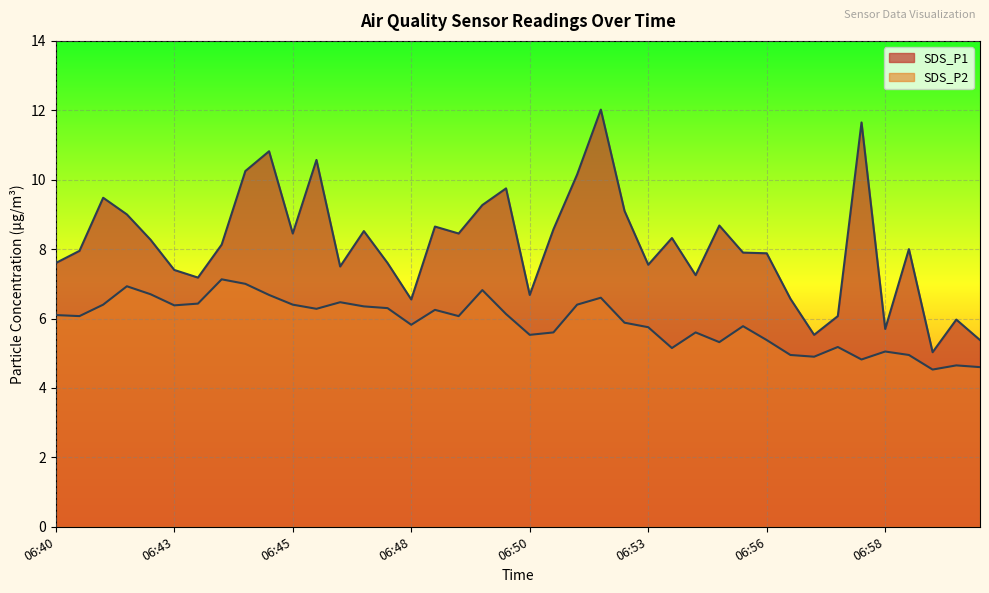

What is the total value across all series at 06:57?

10.4